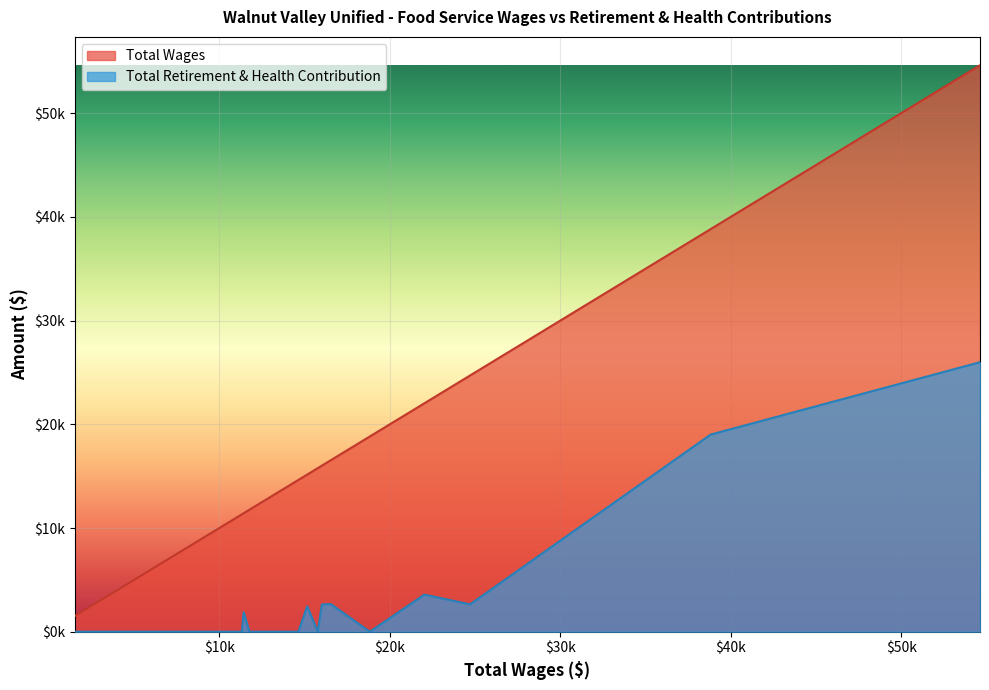

How many values in Total Retirement & Health Contribution are above zero?

8